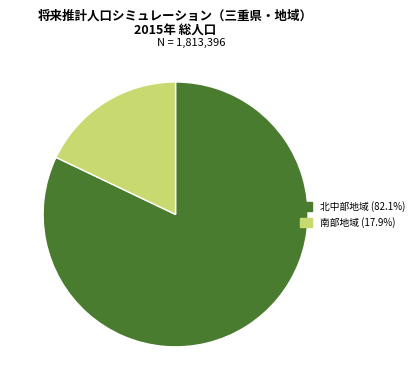

What is the majority slice?

北中部地域